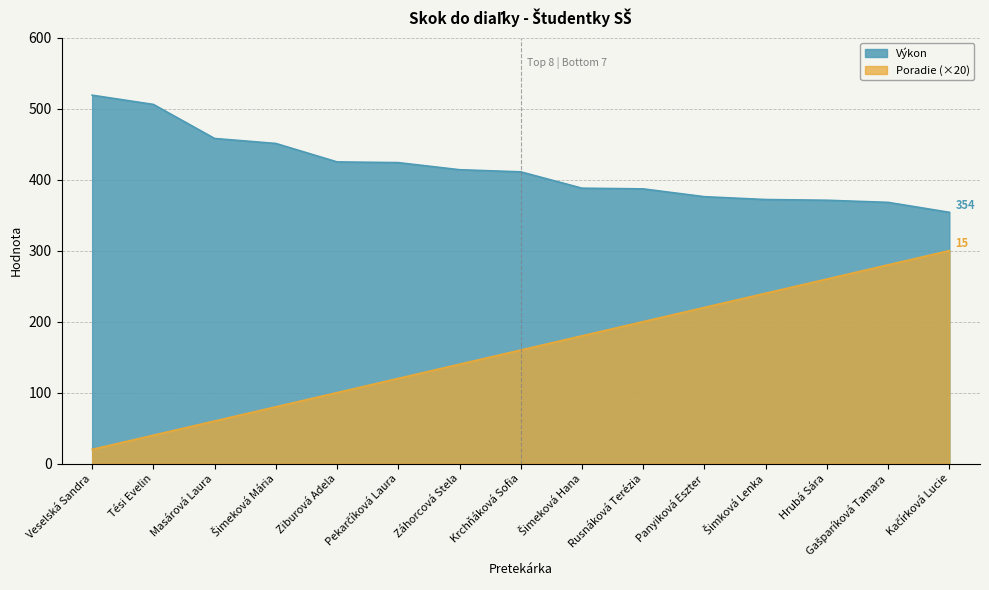

True or false: Výkon and Poradie cross at least once.

False